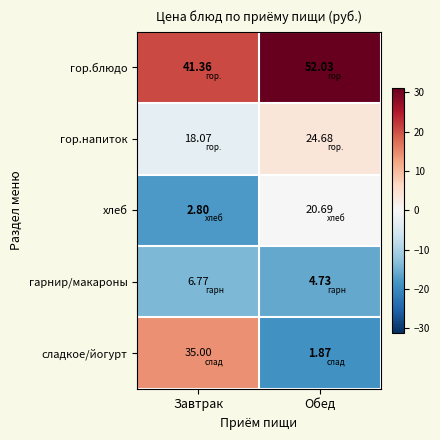

What is the spread (max minus min) of values at Завтрак?

38.6